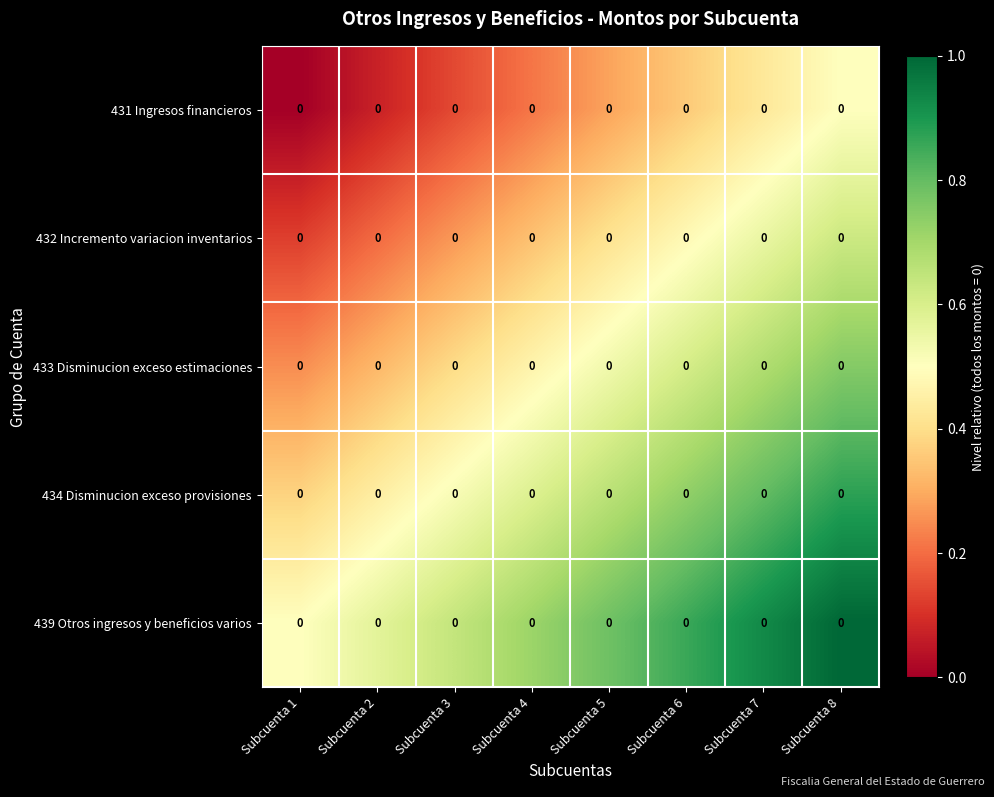

True or false: 434 Disminucion exceso provisiones has a value of 0.4 at Subcuenta 7.

False